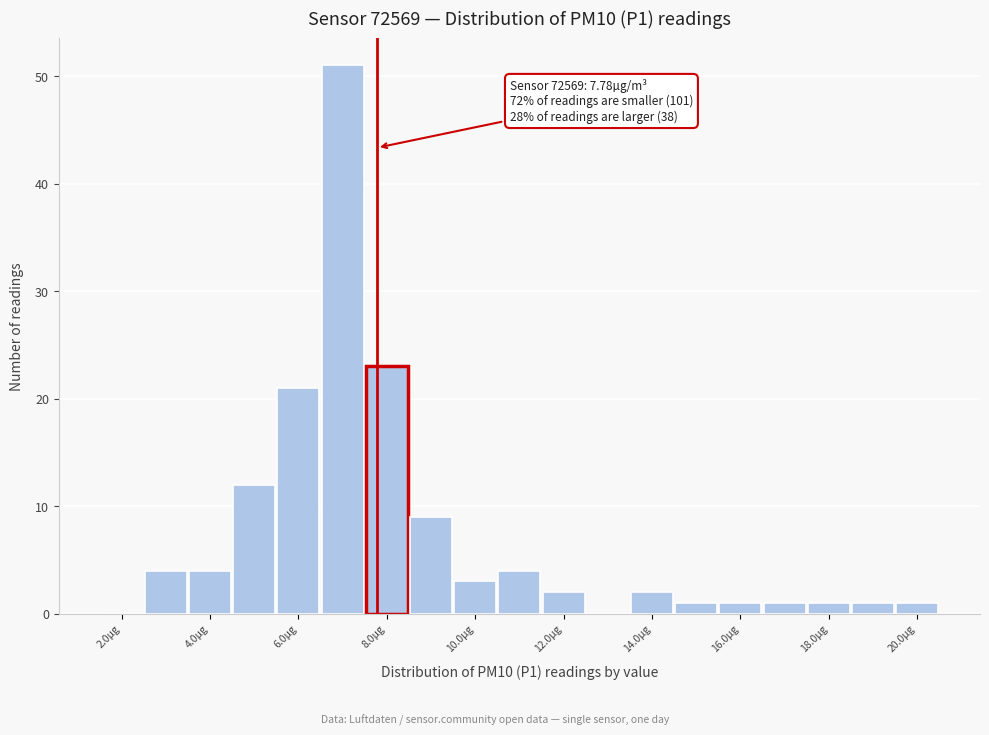

Which range on the x-axis has the tallest bar?

6.5 to 7.5